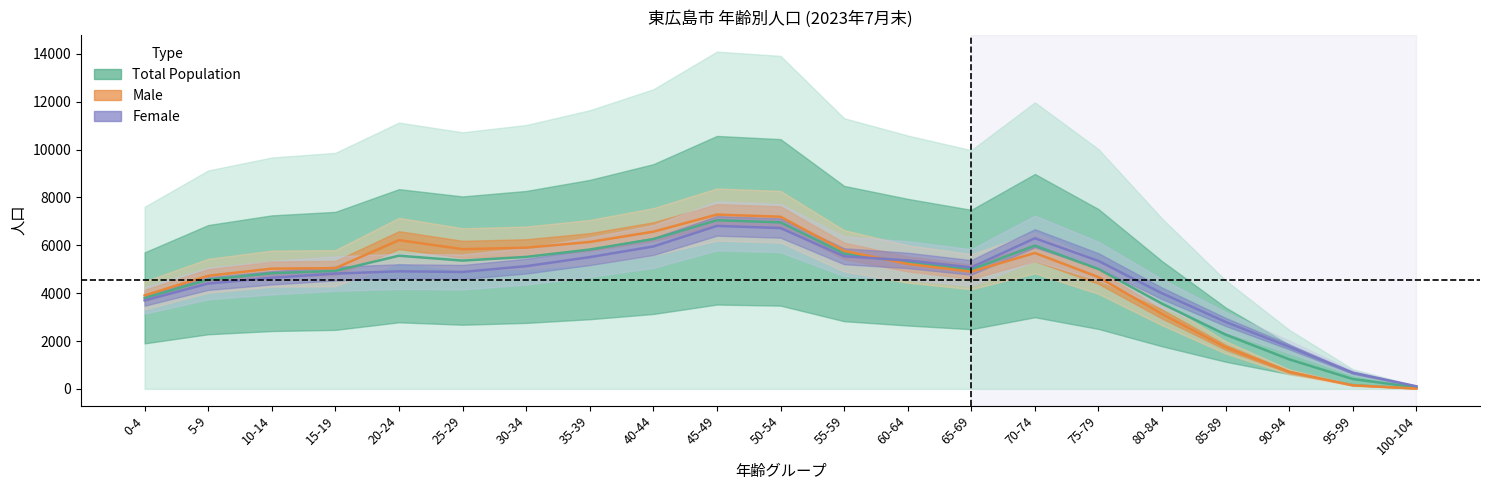

The value of Female at 25-29 is 8130.8. True or false?

False